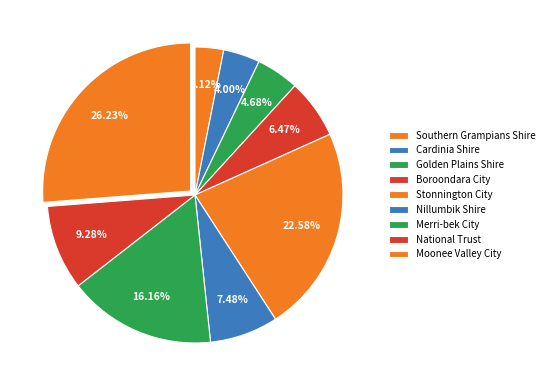

How many segments does this pie chart have?

9